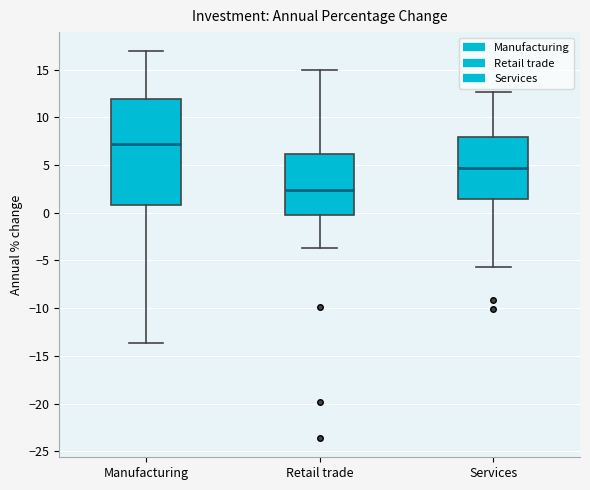

Reading left to right, transcribe this box plot: for each box, give where its median line is, the range the box spans, and where its two whiskers end, as read against the y-axis. The values are not printed on the chart, so give them approximately, as read against the axis.

Manufacturing: median 7.0, box 1.0 to 12.0, whiskers -13.5 to 17.0
Retail trade: median 2.5, box 0.0 to 6.0, whiskers -3.5 to 15.0
Services: median 4.5, box 1.5 to 8.0, whiskers -5.5 to 12.5